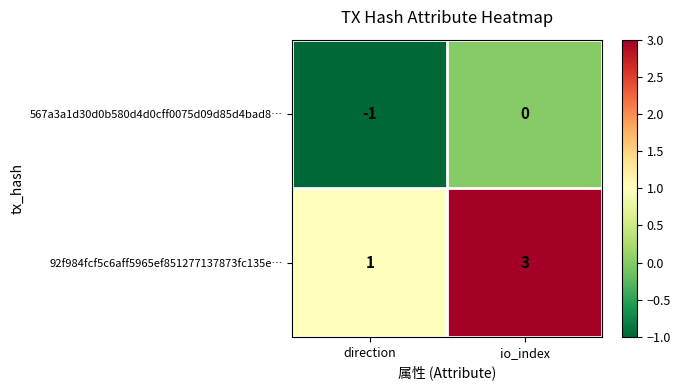

Reading right to left, list all the values displayed in this chart.

567a3a1d30d0b580d4d0cff0075d09d85d4bad8…: 0	-1
92f984fcf5c6aff5965ef851277137873fc135e…: 3	1